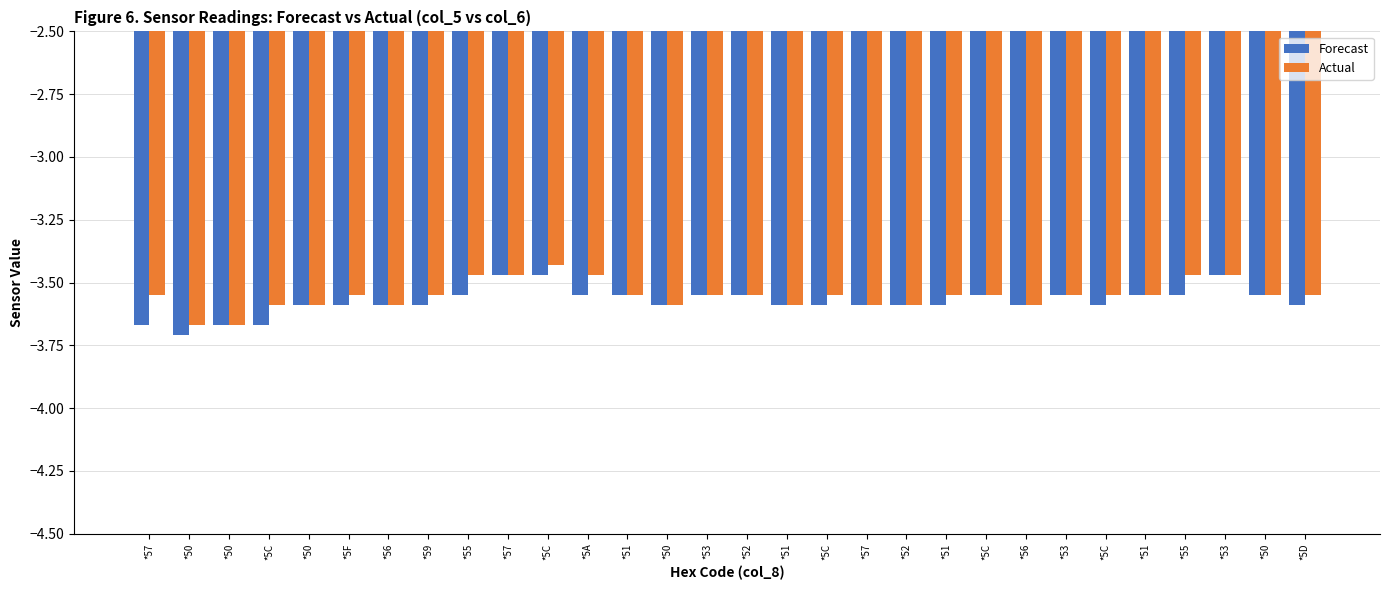

What is the sum of all Actual values?

-106.5